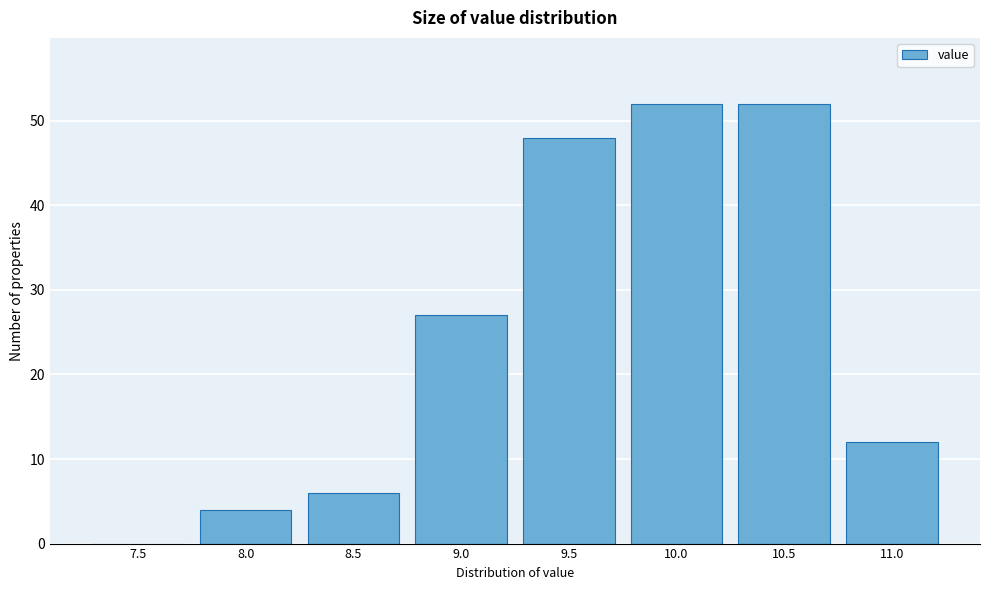

Reading left to right, extract all data points from this chart.

7.5=0	8.0=4	8.5=6	9.0=27	9.5=48	10.0=52	10.5=52	11.0=12